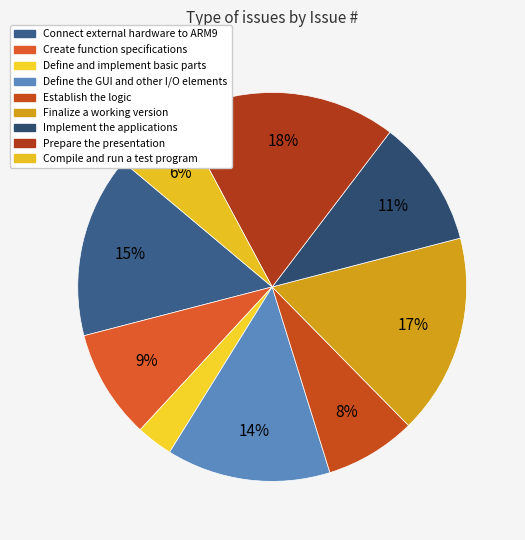

What percentage is the Prepare the presentation slice, to the nearest percent?

18%